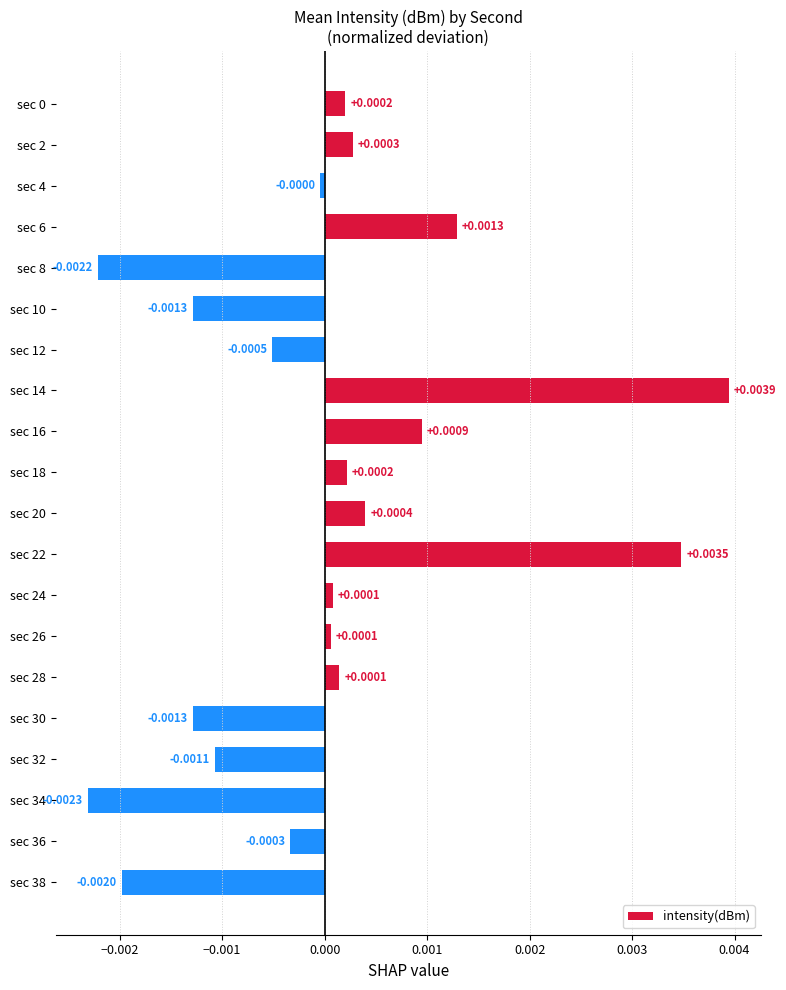

Which category has the lowest value across all series?

sec 34